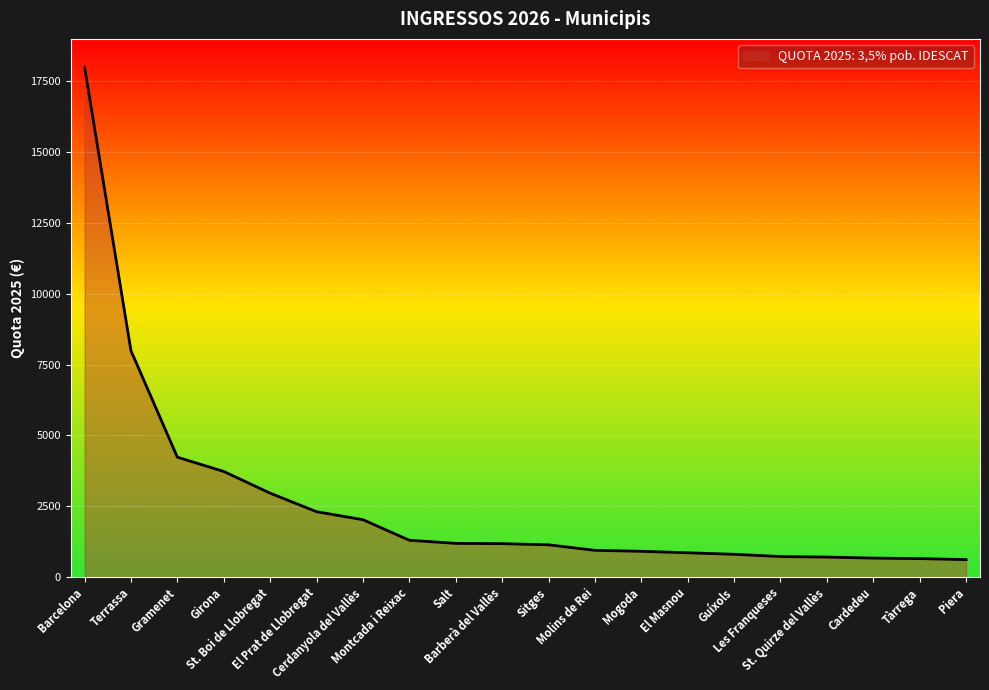

What is the greatest value displayed?

18000.0